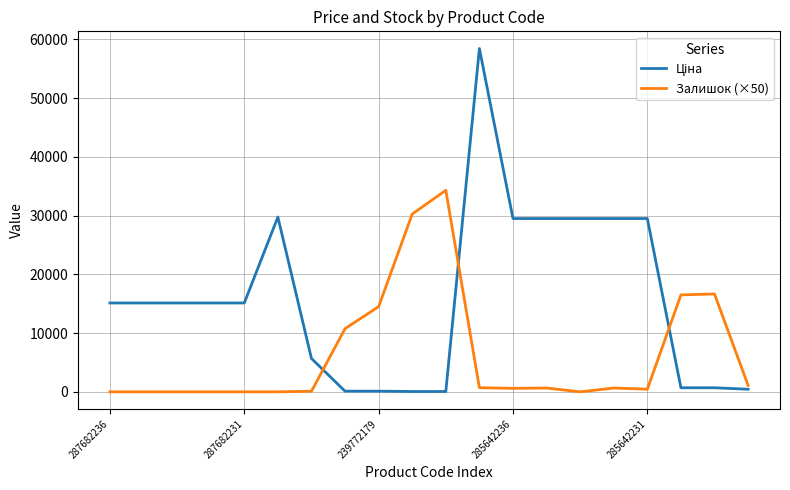

What is the sum of all Залишок (×50) values?

127200.0